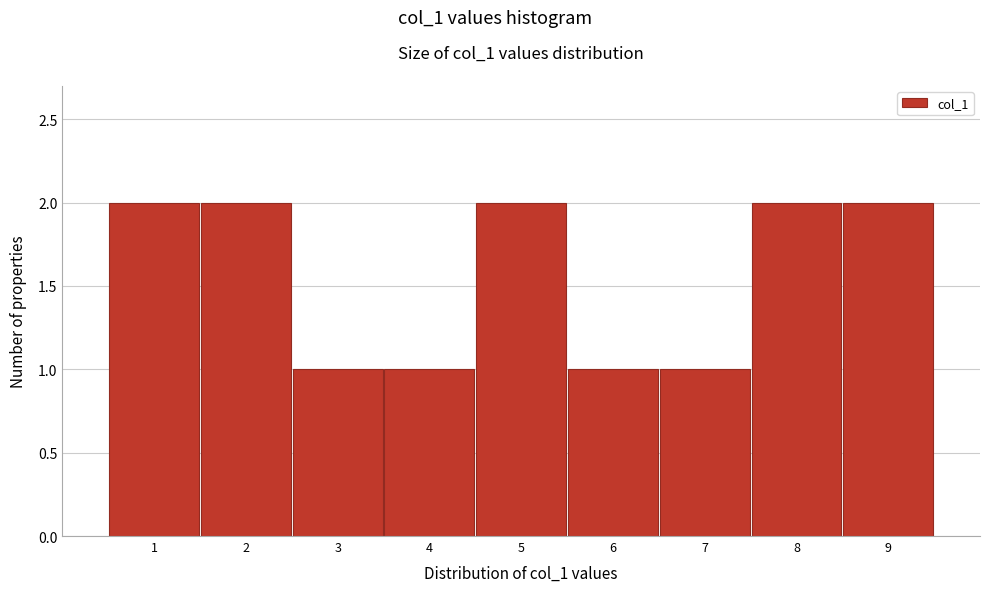

Reading left to right, transcribe this chart: for each bar, give the range it covers on the x-axis and its height. The values are not printed on the chart, so give them approximately, as read against the axis.

0.5 to 1.5: 2
1.5 to 2.5: 2
2.5 to 3.5: 1
3.5 to 4.5: 1
4.5 to 5.5: 2
5.5 to 6.5: 1
6.5 to 7.5: 1
7.5 to 8.5: 2
8.5 to 9.5: 2